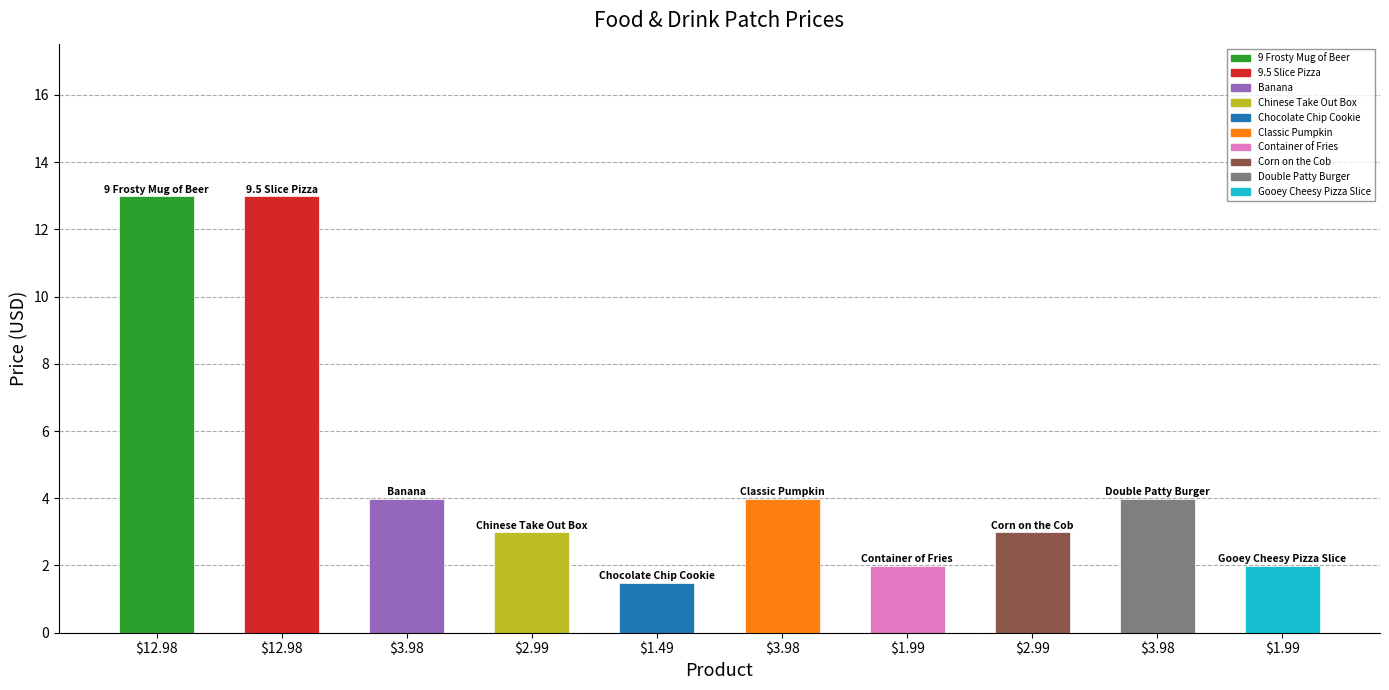

What is the approximate value at 9 Frosty Mug of Beer?

13.0